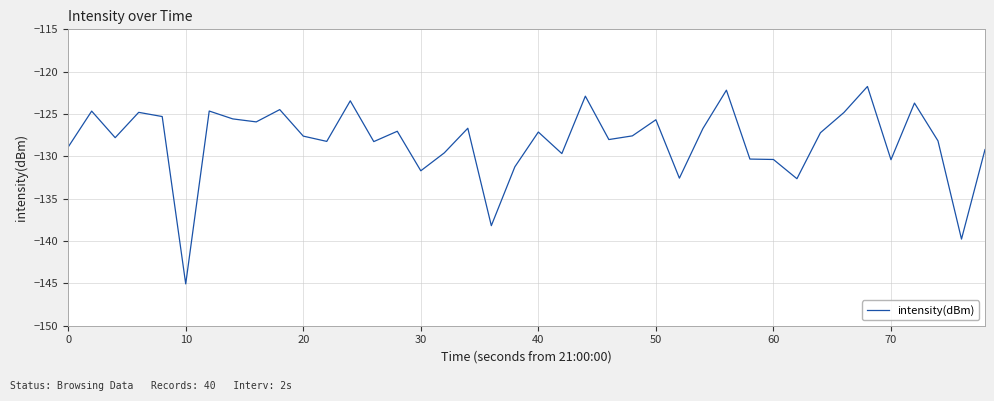

What is the difference between the maximum and minimum values?

23.3